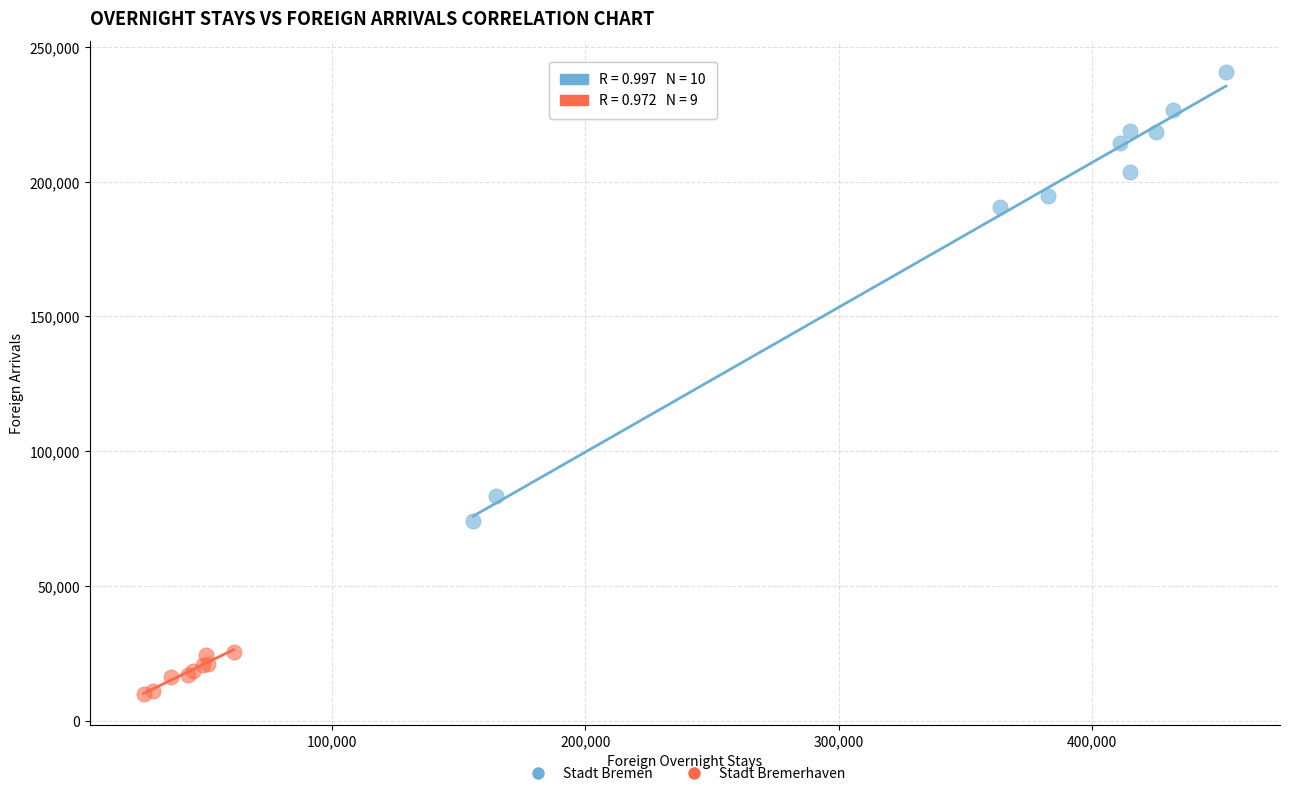

Which series contains the lowest Y value?

Stadt Bremerhaven